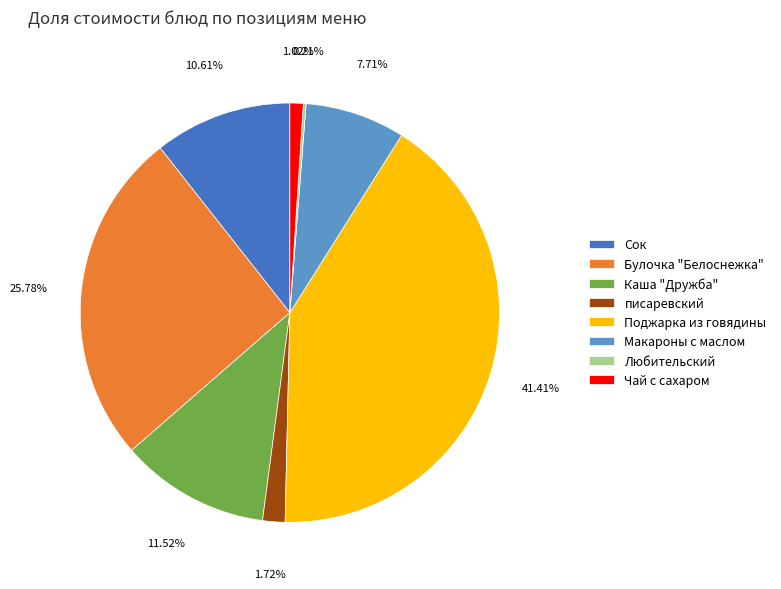

Combined, do Поджарка из говядины and Каша "Дружба" account for over 50%?

Yes